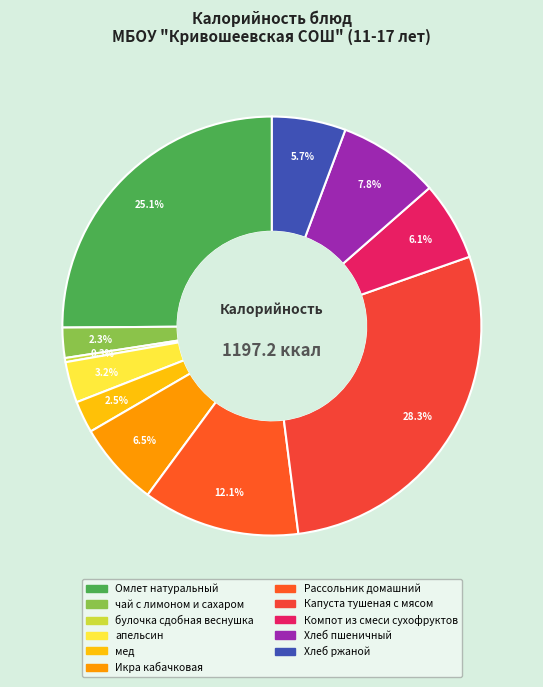

What is the largest slice in the pie chart?

Капуста тушеная с мясом